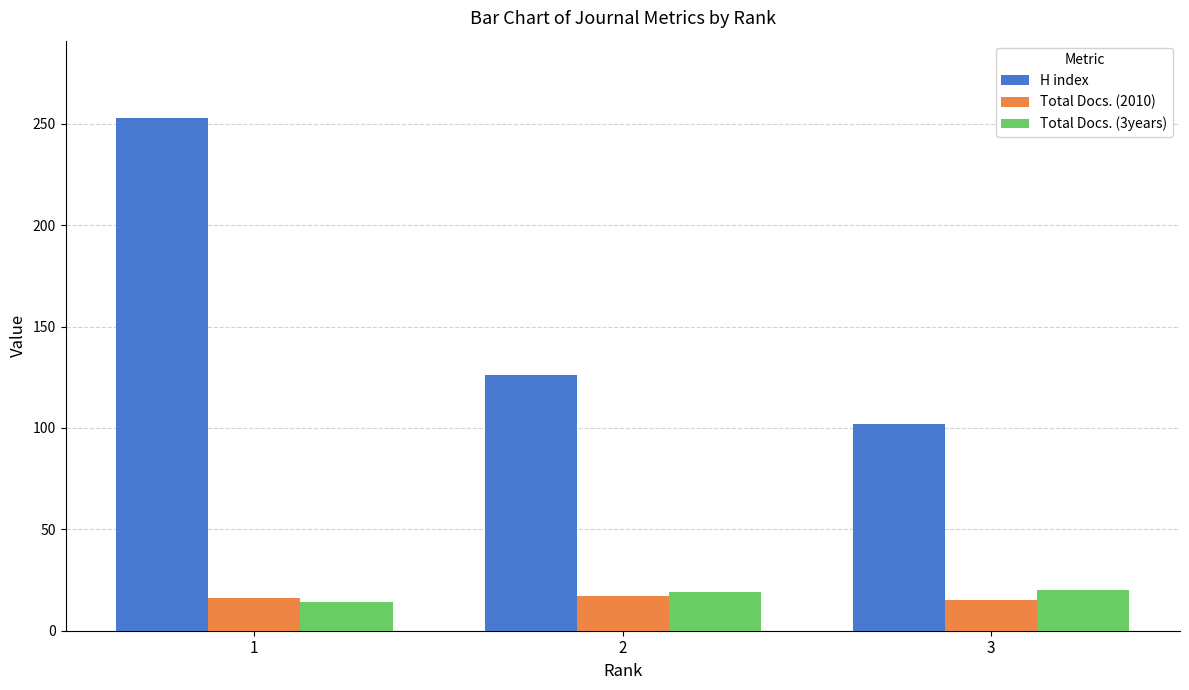

Which series has the widest spread of values?

H index